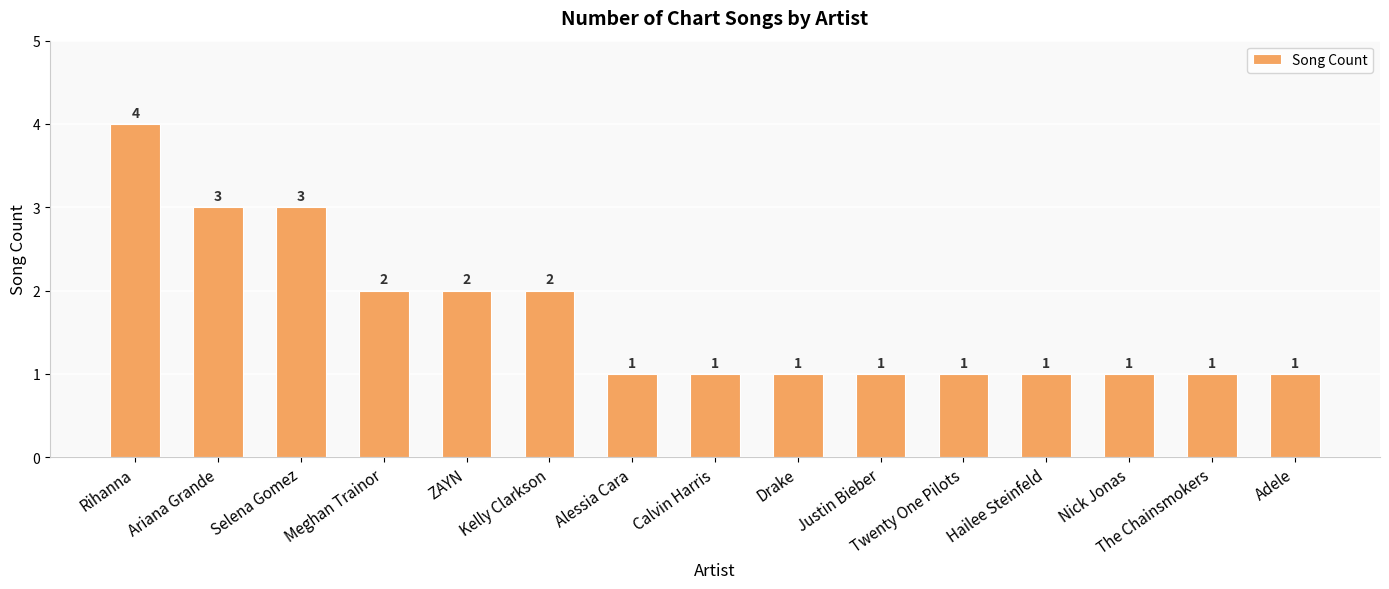

What is the label of the 14th bar from the left?

The Chainsmokers